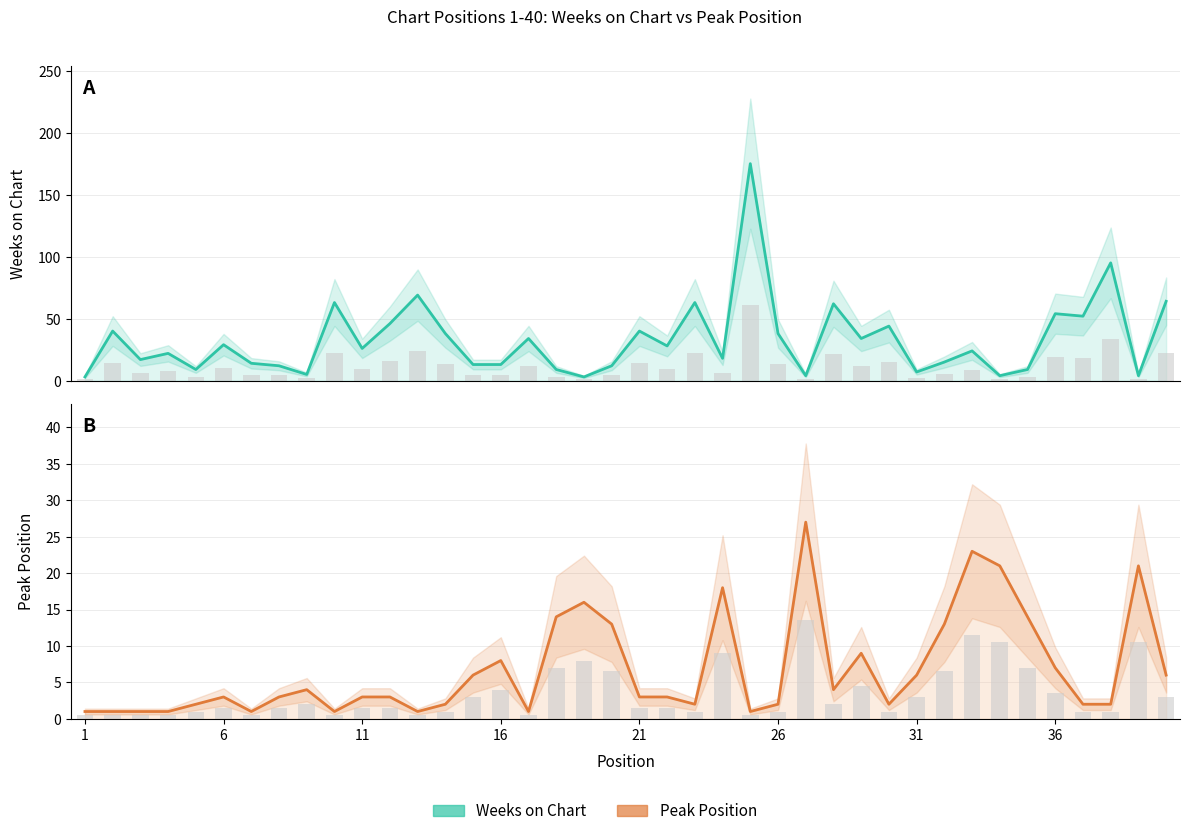

List the series in order of their overall mean, lowest first.

Peak Position, Weeks on Chart